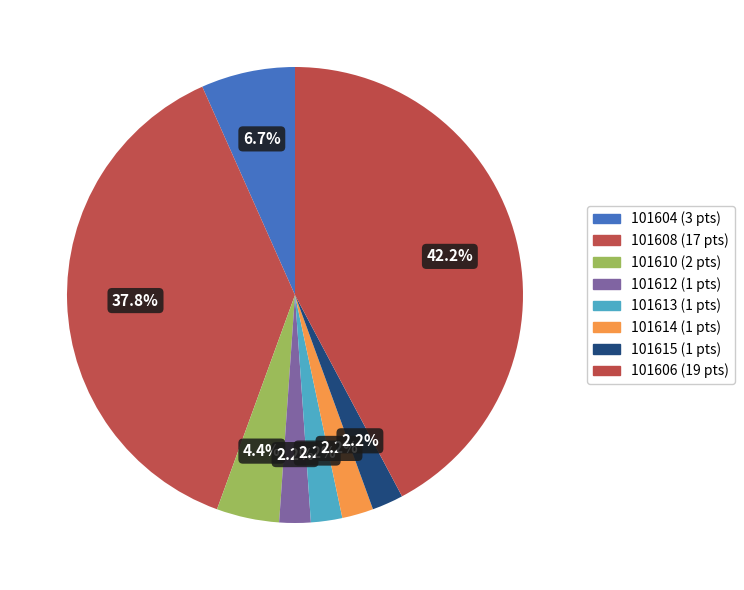

To the nearest percent, what percentage of the pie is 101612?

2%